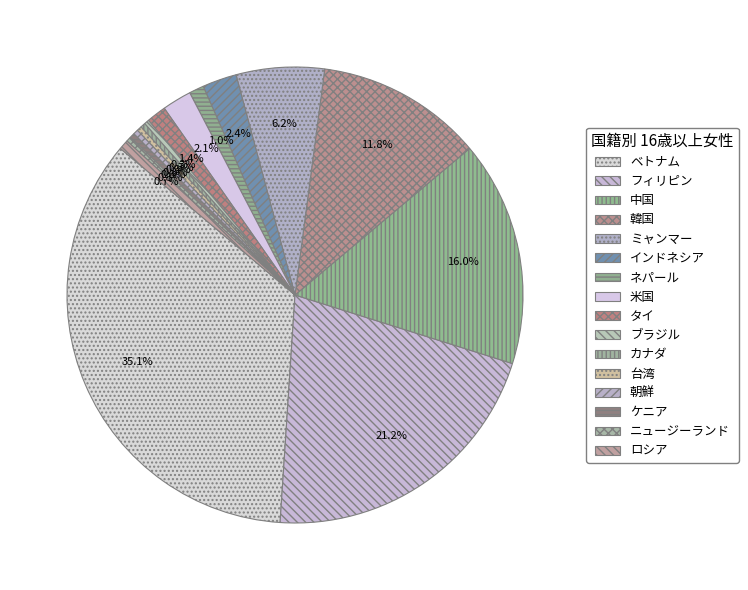

What is the largest slice in the pie chart?

ベトナム